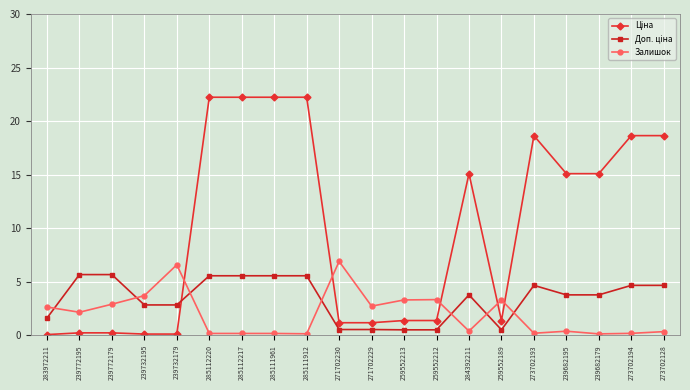

What is the total value across all series at 285112217?

28.0